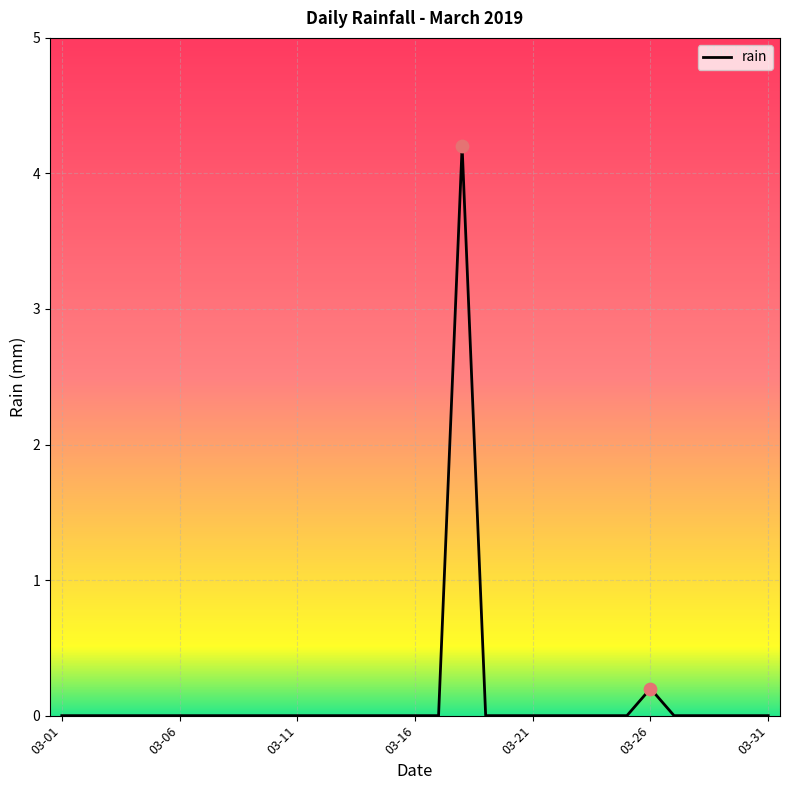

What is the greatest value displayed?

4.2